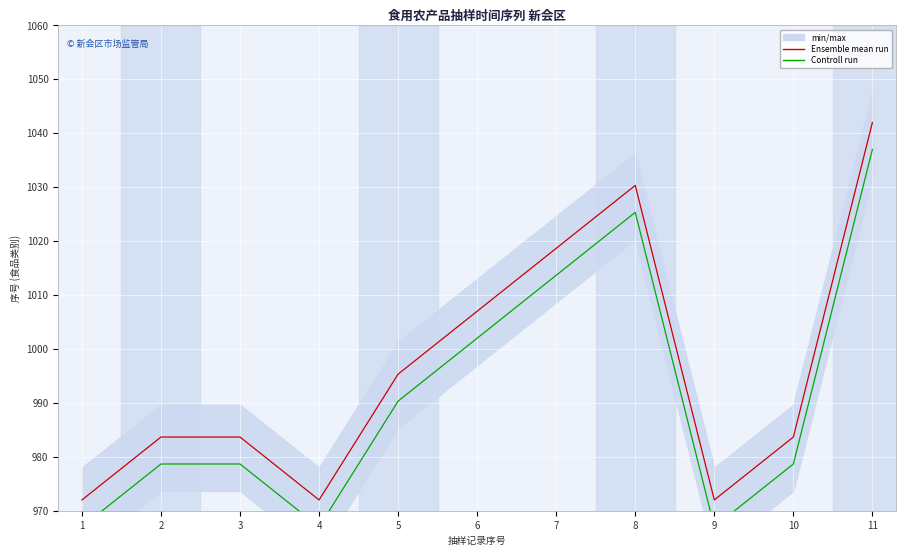

True or false: Ensemble mean run has a value of 983.7 at 3.

True